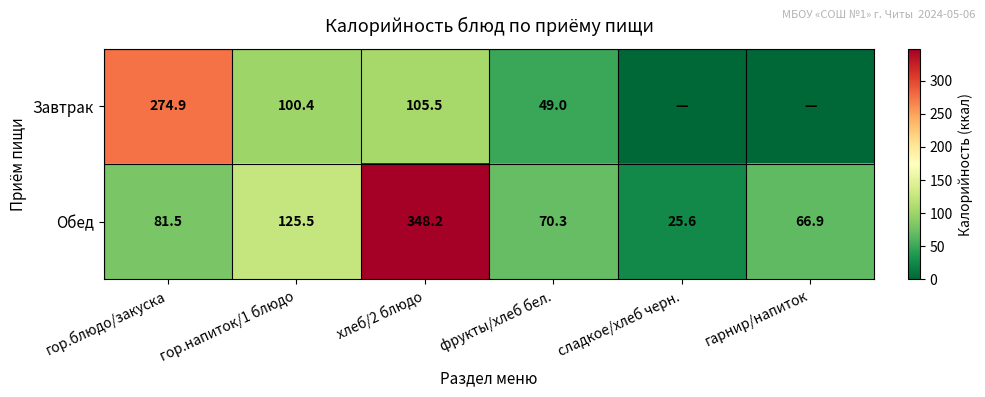

What is the spread (max minus min) of values at гарнир/напиток?

66.9